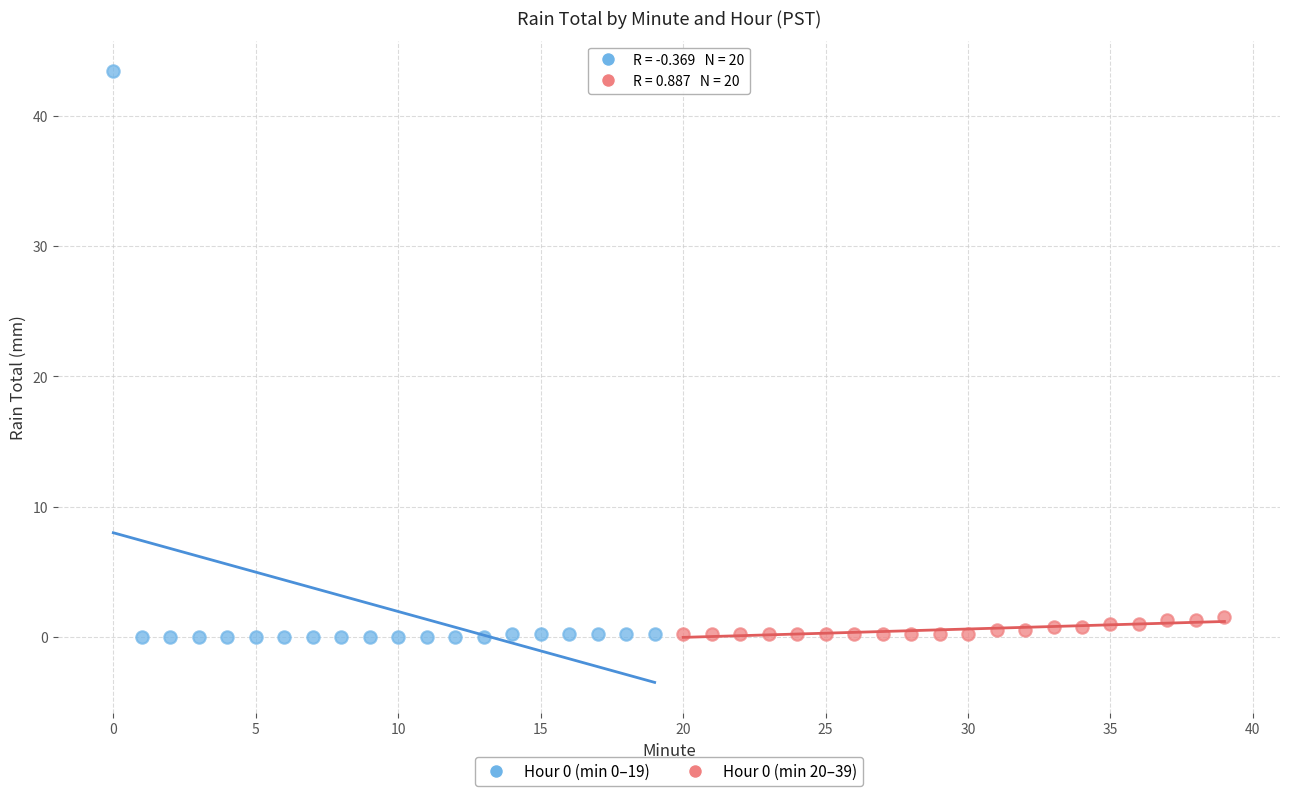

Which series has the largest Y range (max minus min)?

Hour 0 (min 0–19)